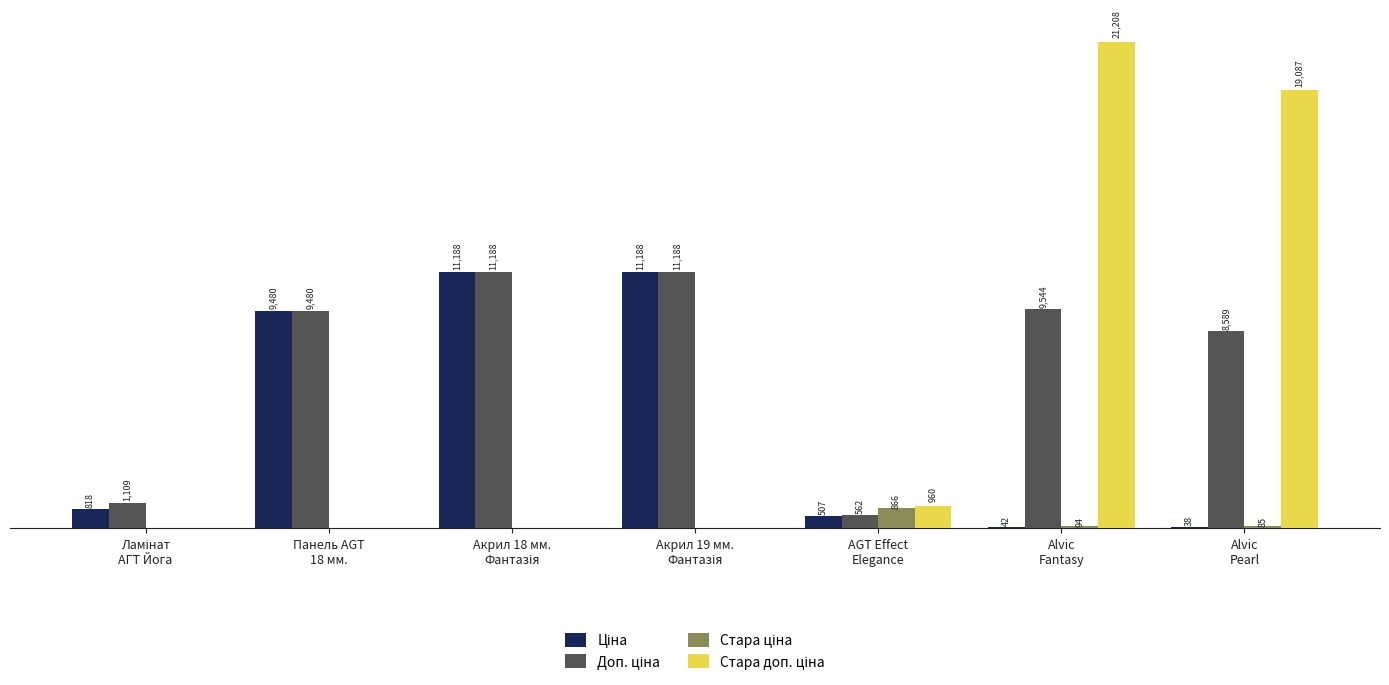

Does the chart contain stacked bars?

No